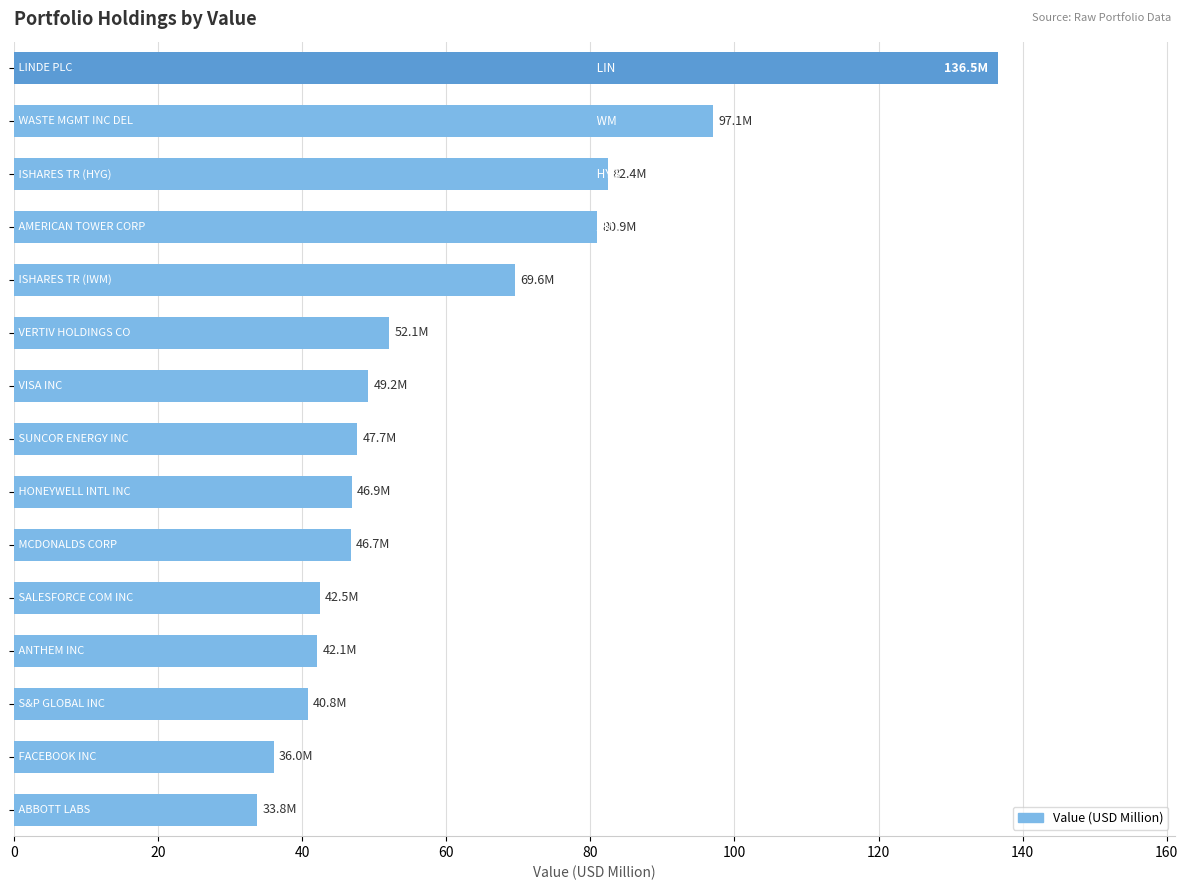

What is the difference between the maximum and minimum values?

102.7